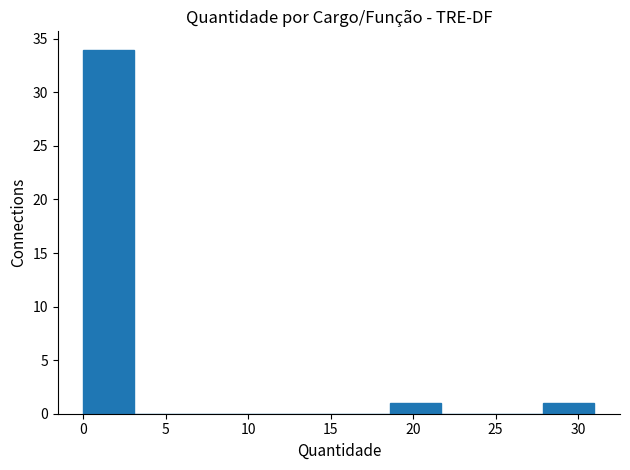

How tall is the bar that spans 0.0 to 3.1 on the x-axis? Neither the bar edges nor the heights are printed on the chart, so give them approximately, as read against the axes.

34